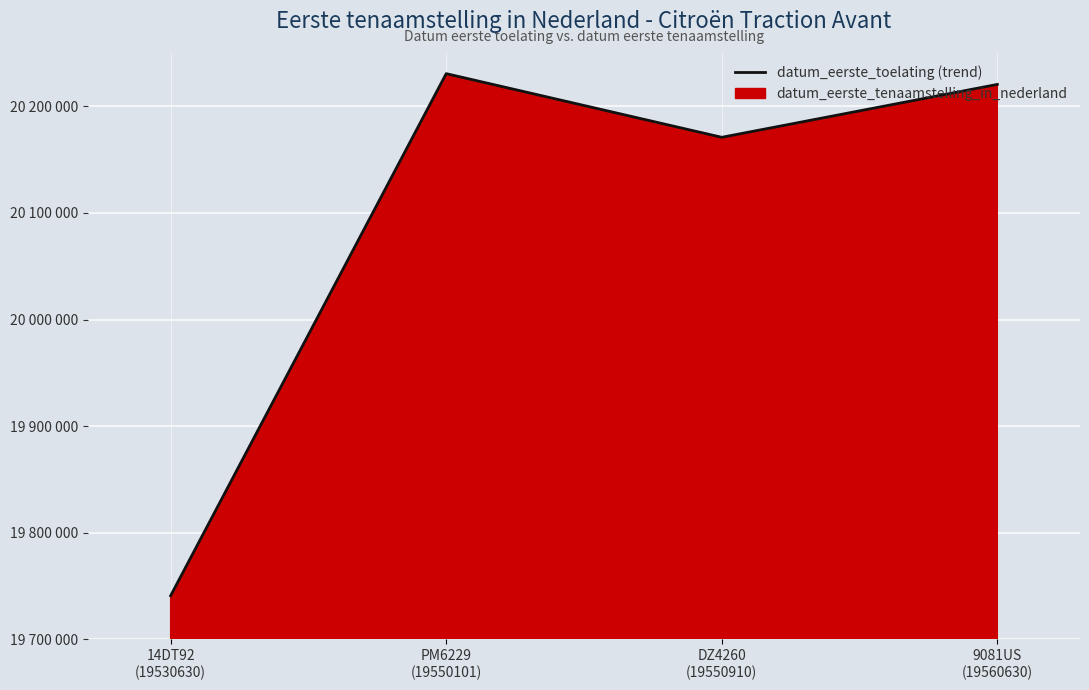

Does the chart display data point markers on the line(s)?

No